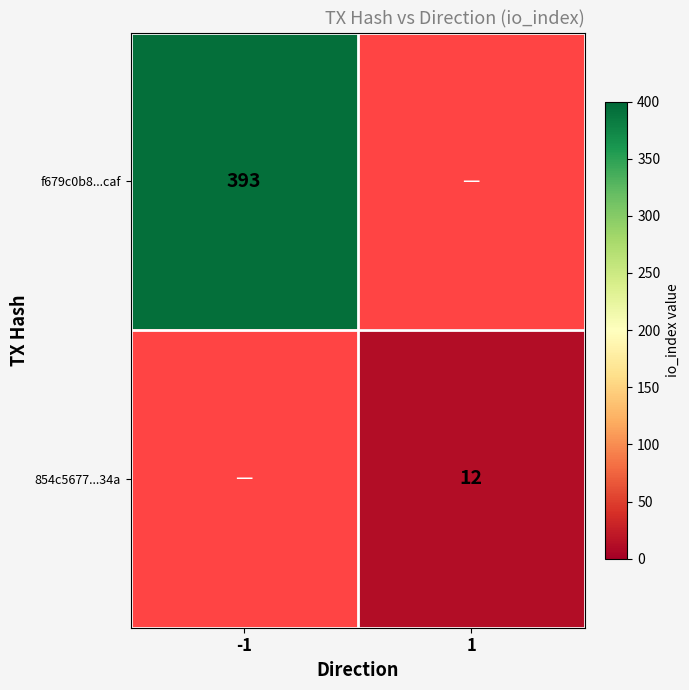

The 854c5677...34a series shows 17 at 1. True or false?

False